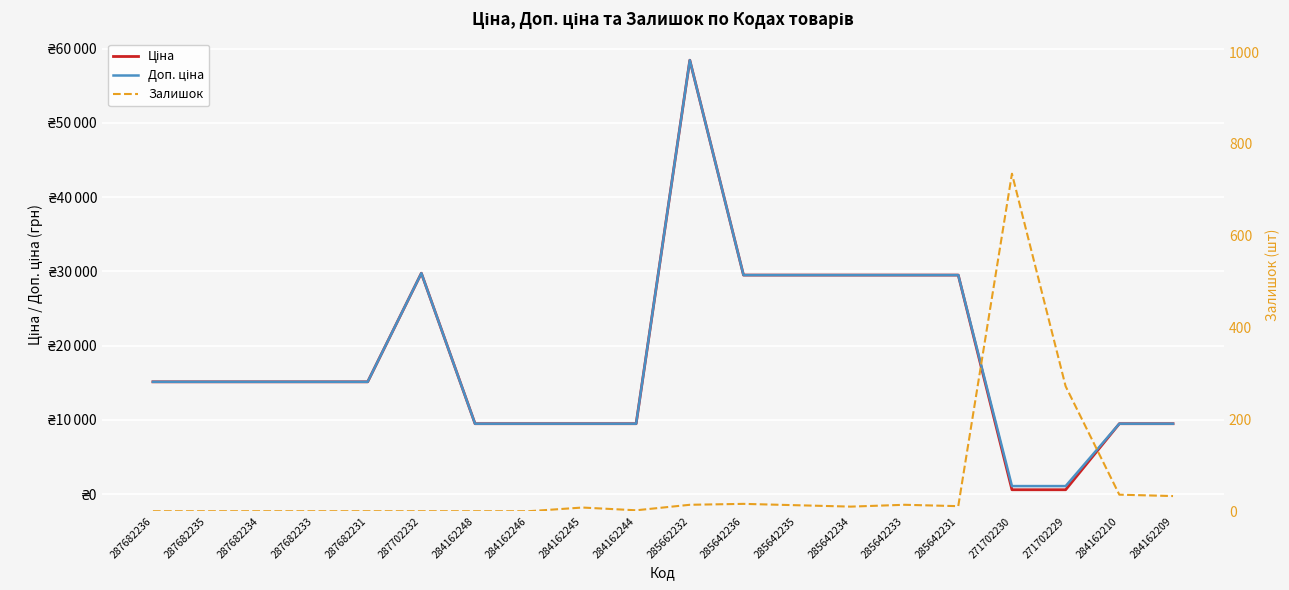

True or false: Доп. ціна and Ціна cross at least once.

False